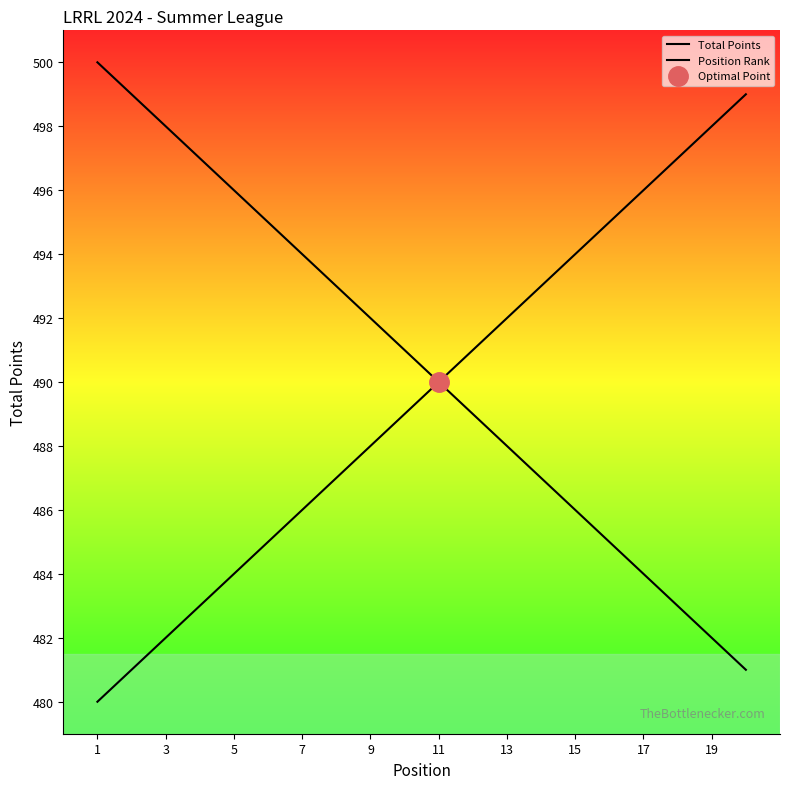

Count the number of categories in the chart.

20